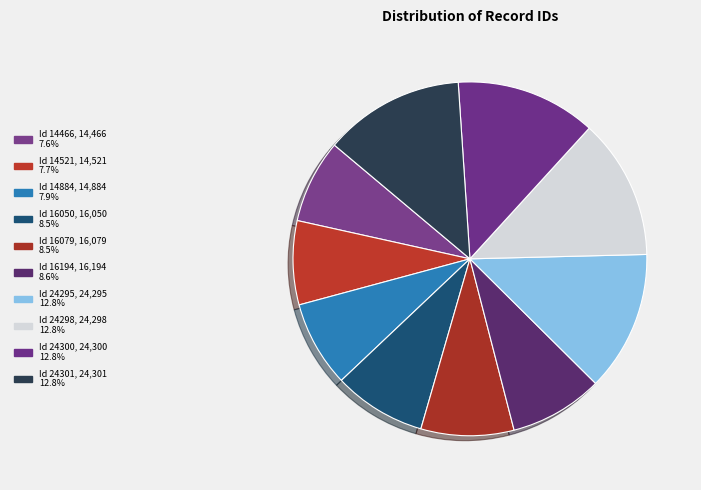

To the nearest percent, what percentage of the pie is Id 14884?

8%